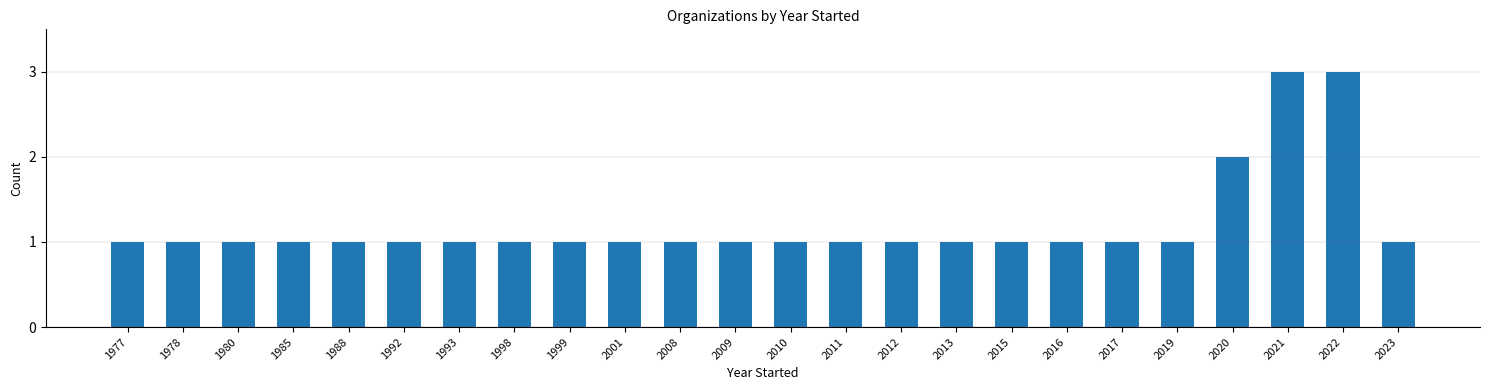

What is the value of the 22nd bar from the left?

3